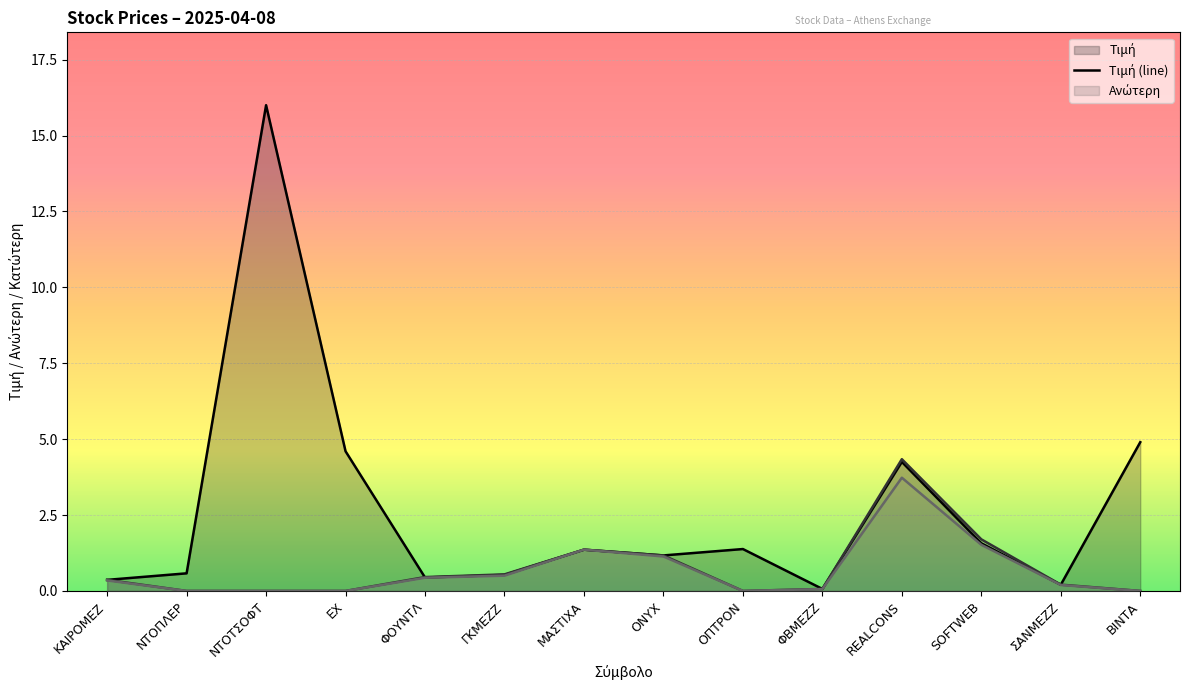

Does the chart display data point markers on the line(s)?

No